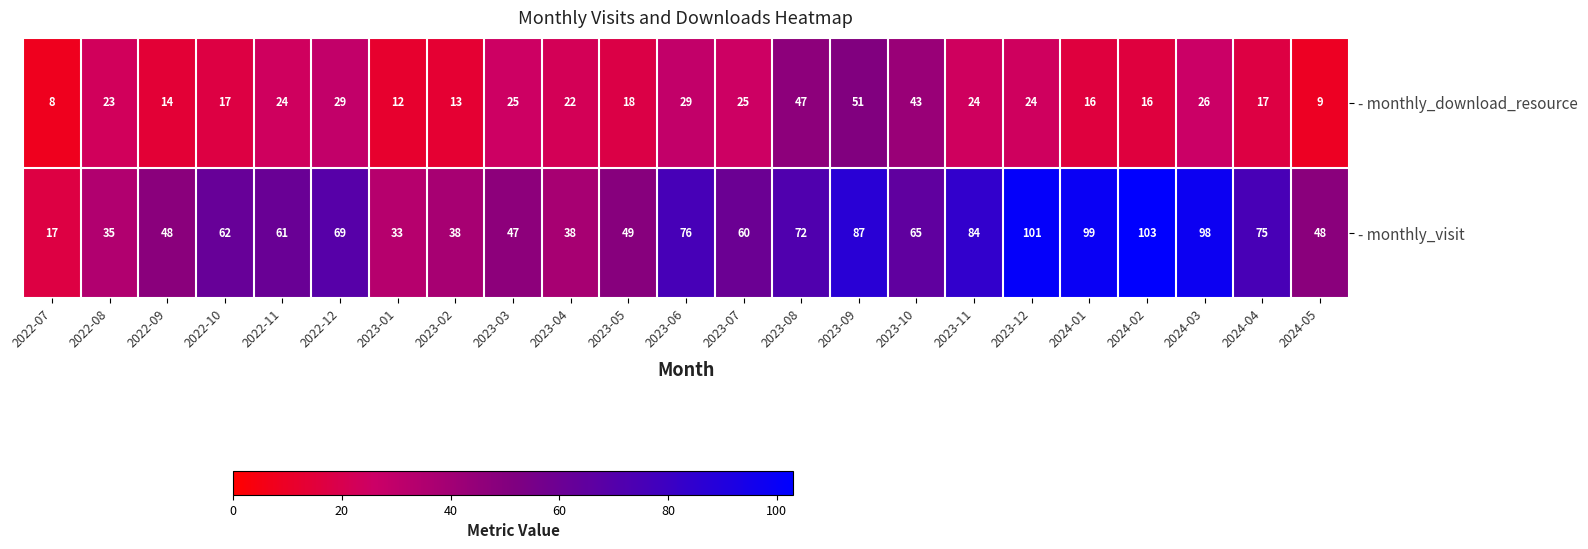

Rank the series at 2023-06 from lowest to highest value.

- monthly_download_resource, - monthly_visit